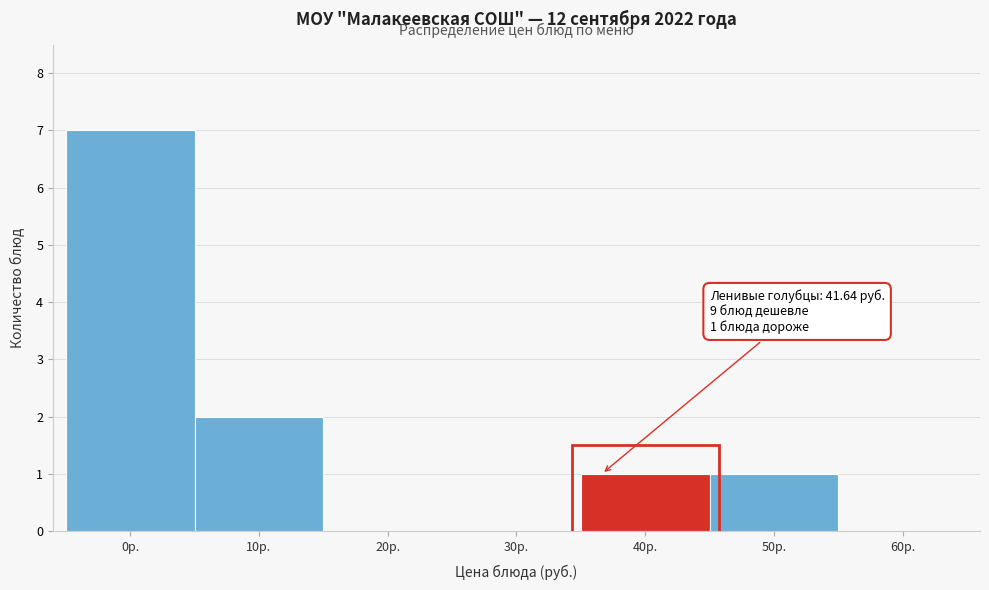

Reading right to left, what are all the values shown in this chart?

60р.=0	50р.=1	40р.=1	30р.=0	20р.=0	10р.=2	0р.=7